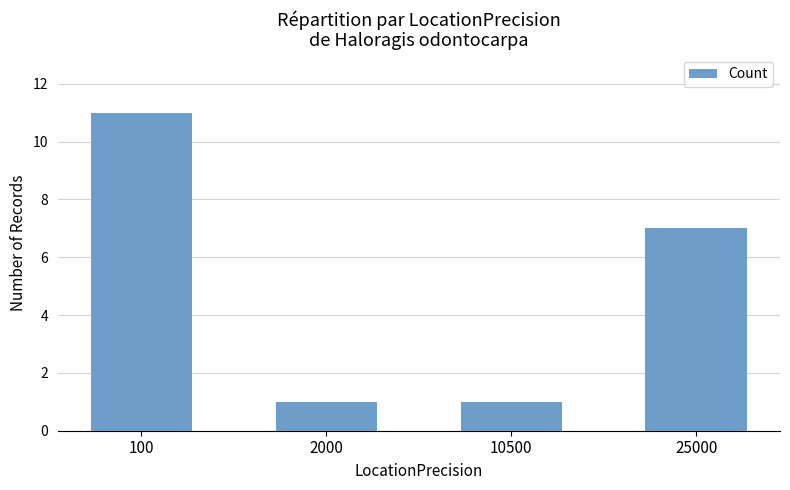

What is the maximum value shown in the chart?

11